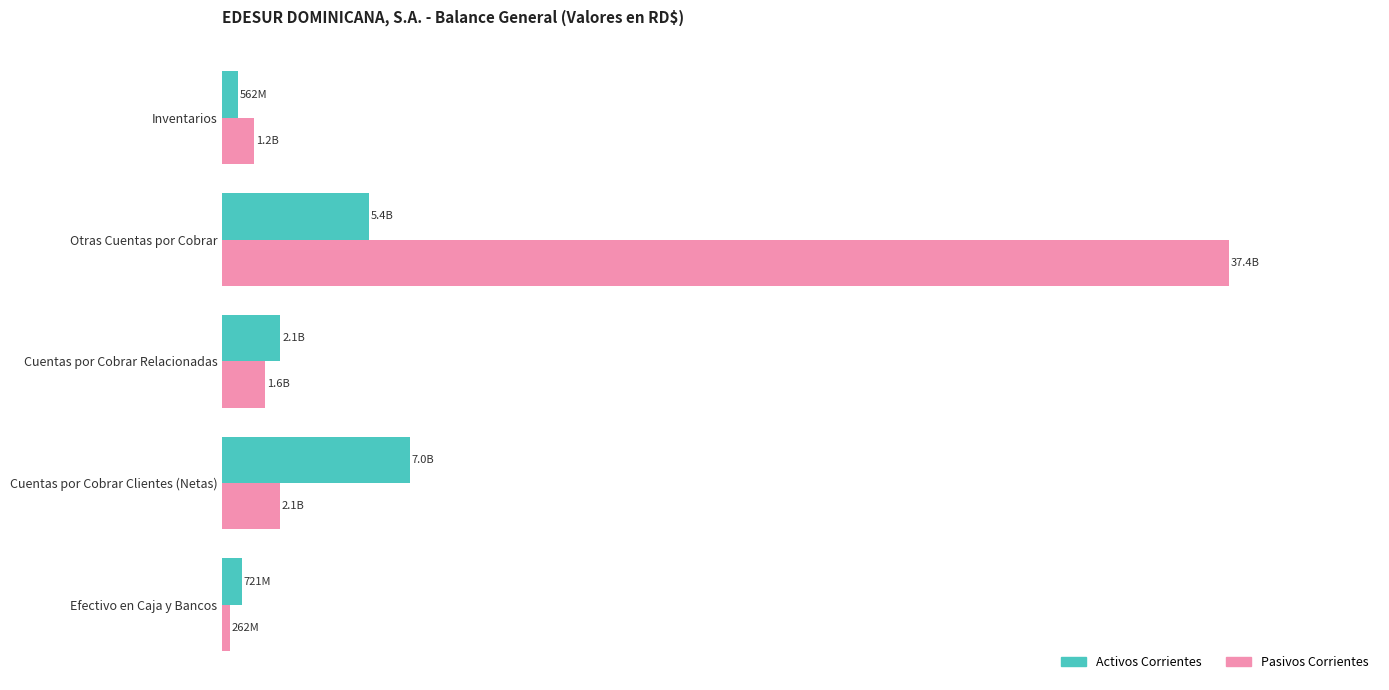

Which label corresponds to the largest value in the chart?

Otras Cuentas por Cobrar